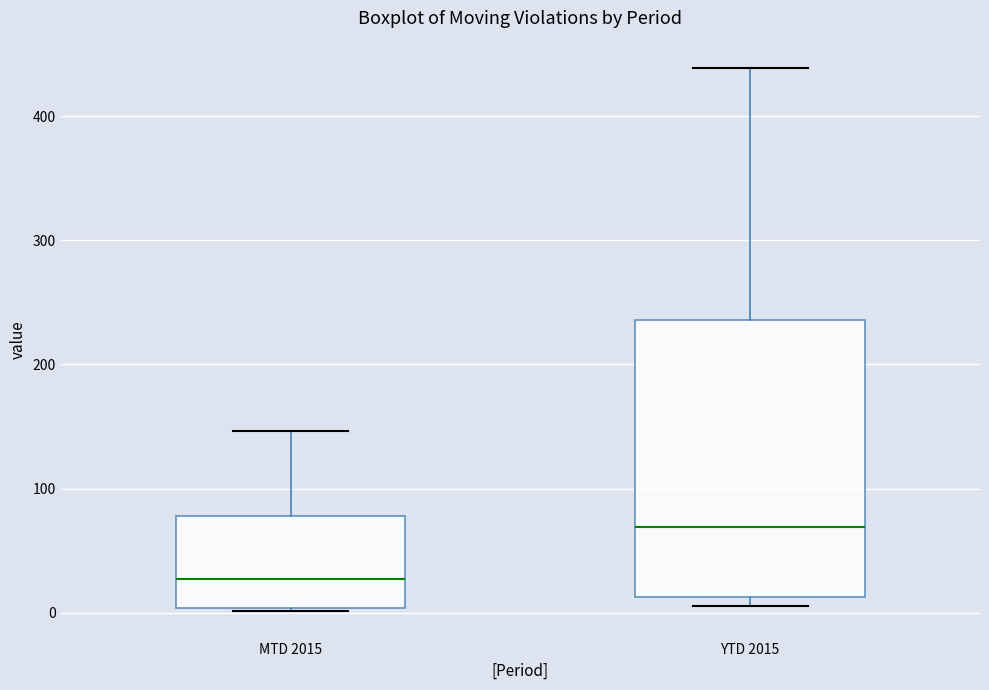

Reading left to right, read every box against the y-axis: the position of its median line, the range the box covers, and the ends of its whiskers. The values are not printed on the chart, so give them approximately, as read against the axis.

MTD 2015: median 30, box 0 to 80, whiskers 0 to 150
YTD 2015: median 70, box 10 to 240, whiskers 10 (just below the box's lower edge) to 440